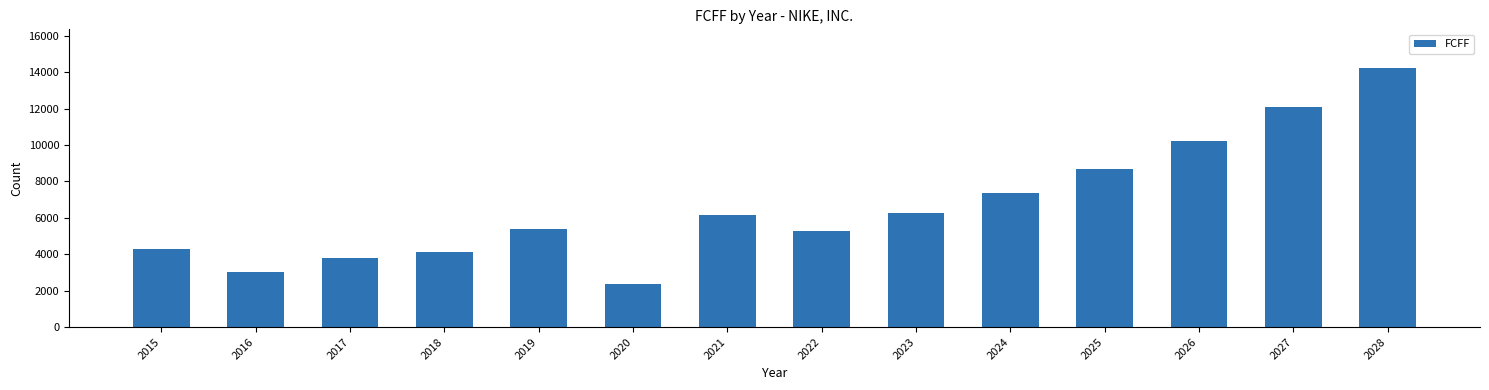

True or false: the data shows 14215 at 2028.

True